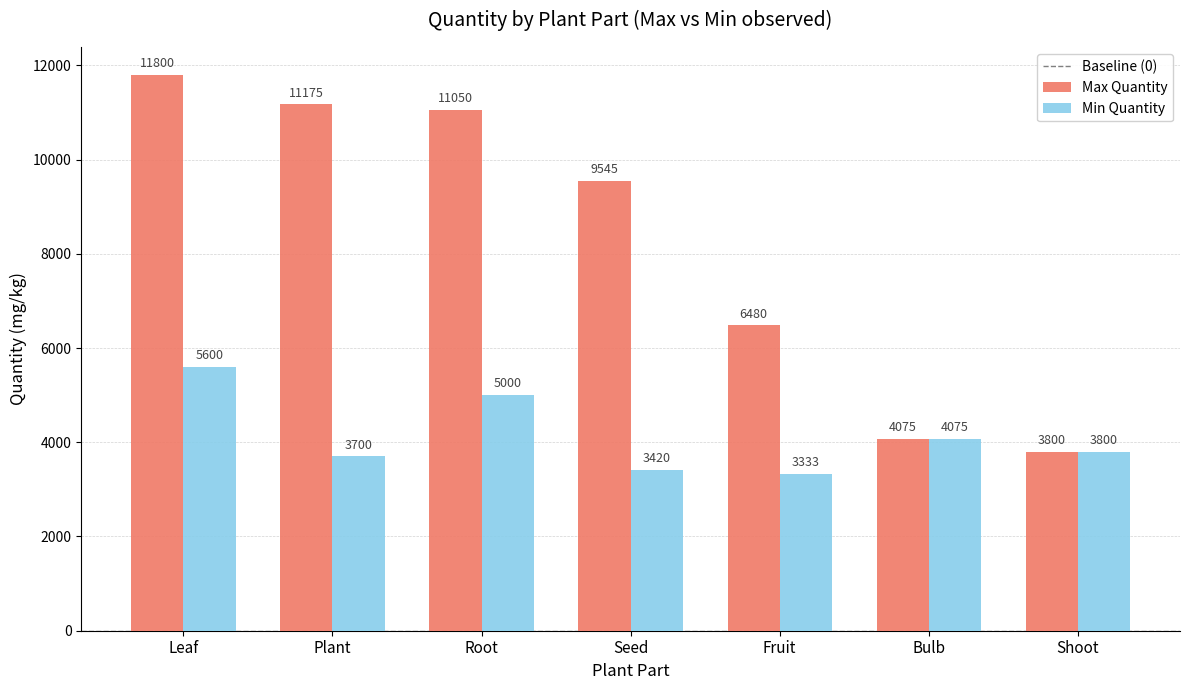

What is the difference between the maximum and minimum values in the Min Quantity series?

2267